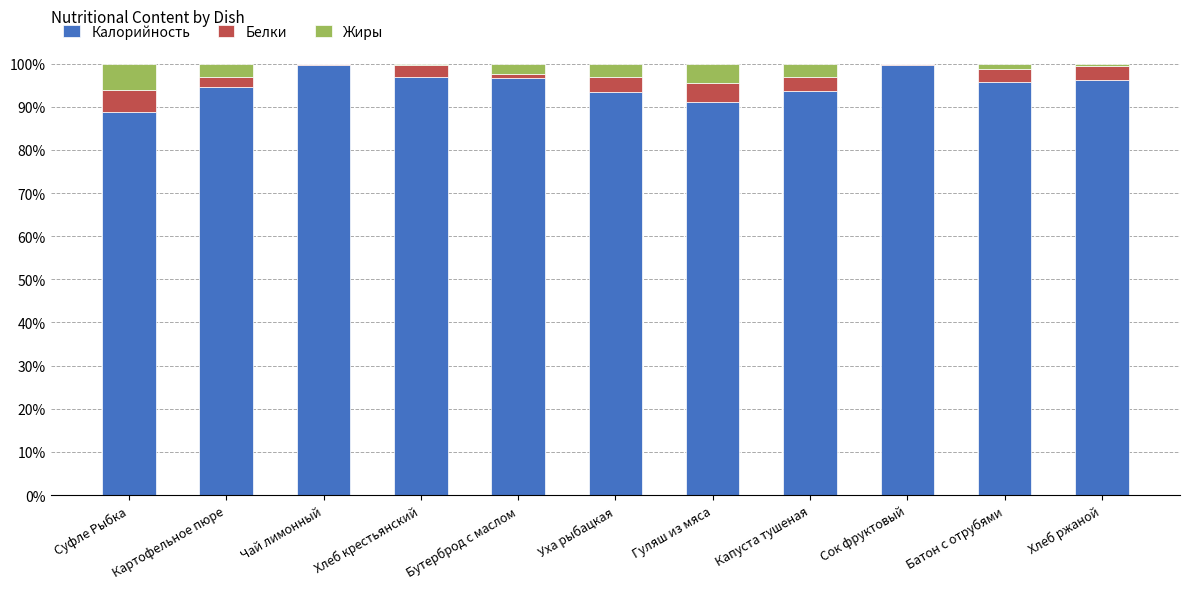

How many values in the Калорийность series exceed 95?

6